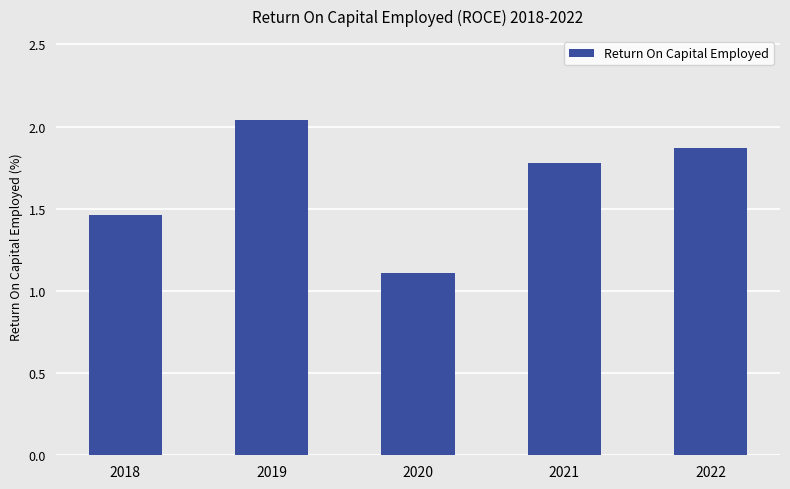

Rank the categories by value from highest to lowest.

2019, 2022, 2021, 2018, 2020